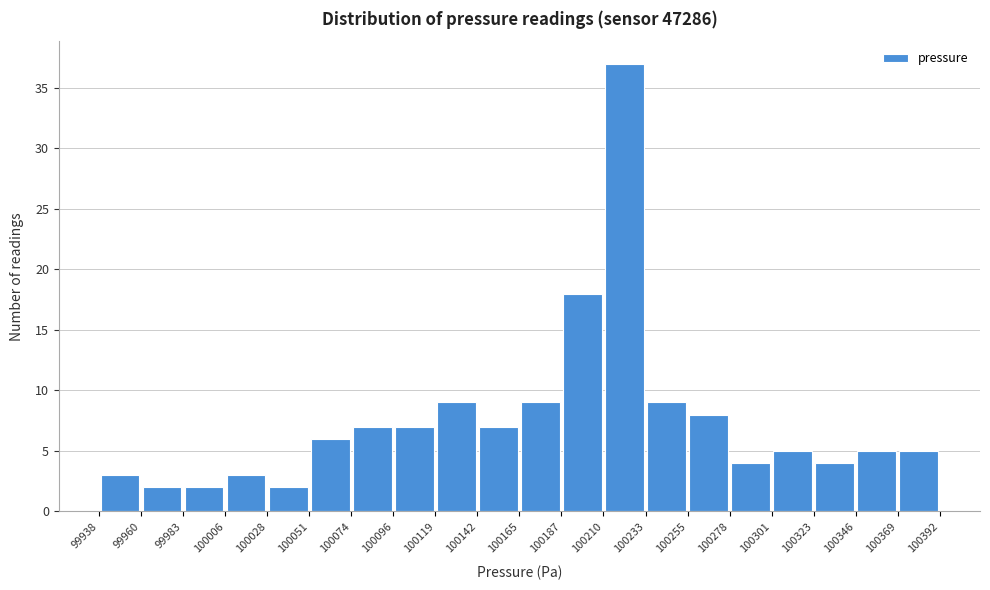

Reading left to right, list every bar in this chart as the range it spans on the x-axis followed by its height. The values are not printed on the chart, so give them approximately, as read against the axis.

99938 to 99960: 3
99960 to 99983: 2
99983 to 100006: 2
100006 to 100028: 3
100028 to 100051: 2
100051 to 100074: 6
100074 to 100096: 7
100096 to 100119: 7
100119 to 100142: 9
100142 to 100165: 7
100165 to 100187: 9
100187 to 100210: 18
100210 to 100233: 37
100233 to 100255: 9
100255 to 100278: 8
100278 to 100301: 4
100301 to 100323: 5
100323 to 100346: 4
100346 to 100369: 5
100369 to 100392: 5